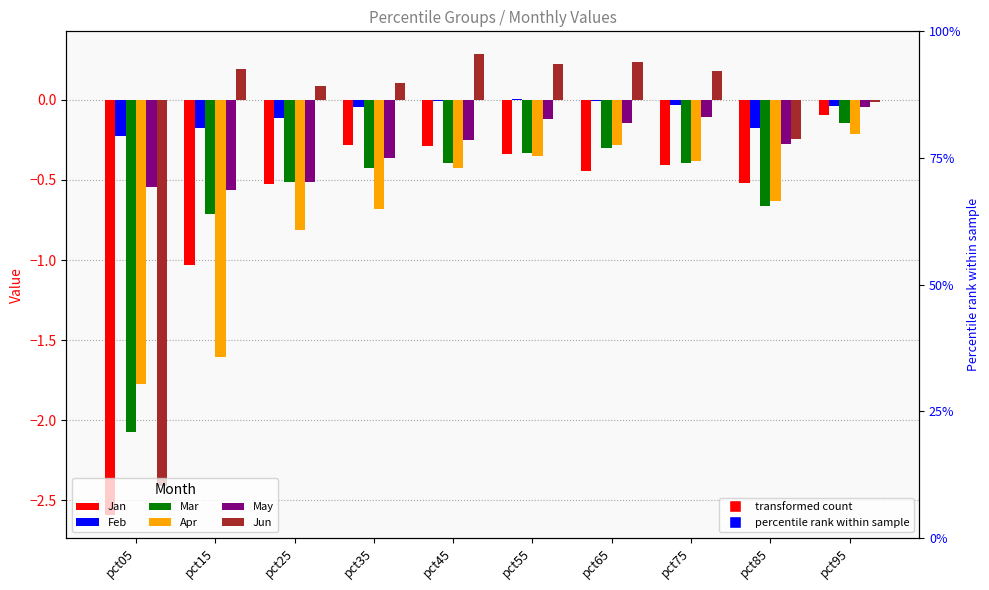

Does the chart contain stacked bars?

No